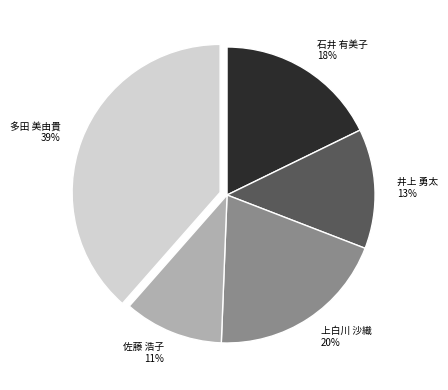

What is the largest slice in the pie chart?

多田 美由貴